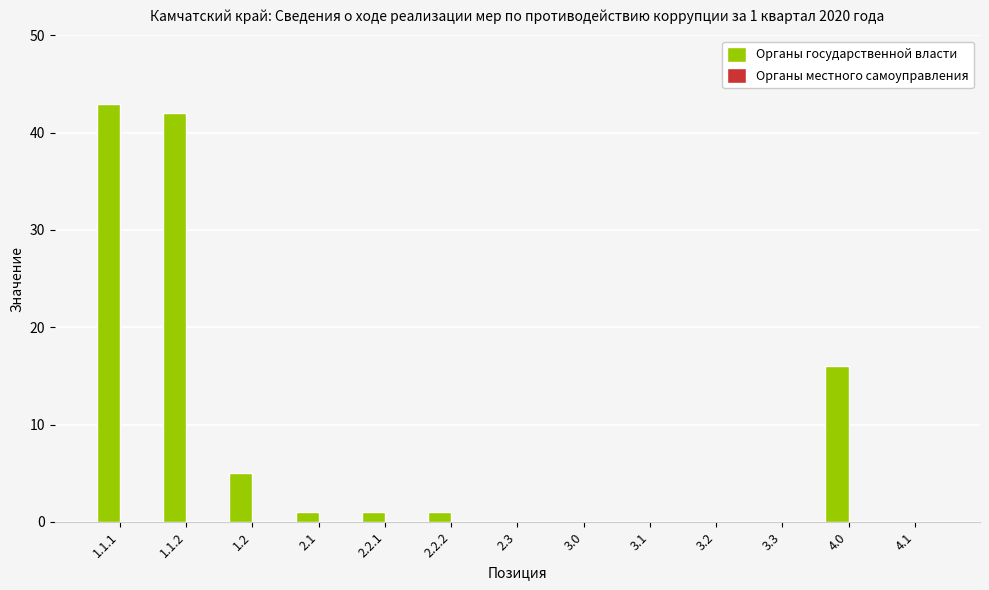

Which label corresponds to the largest value in the chart?

1.1.1